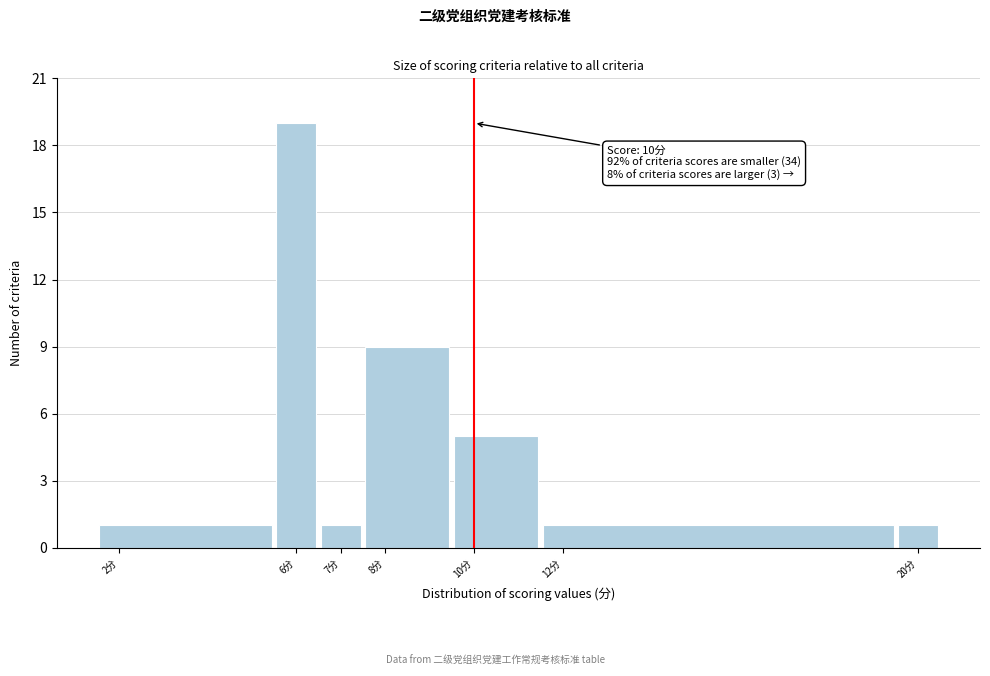

Which range on the x-axis has the tallest bar?

5.5 to 6.5